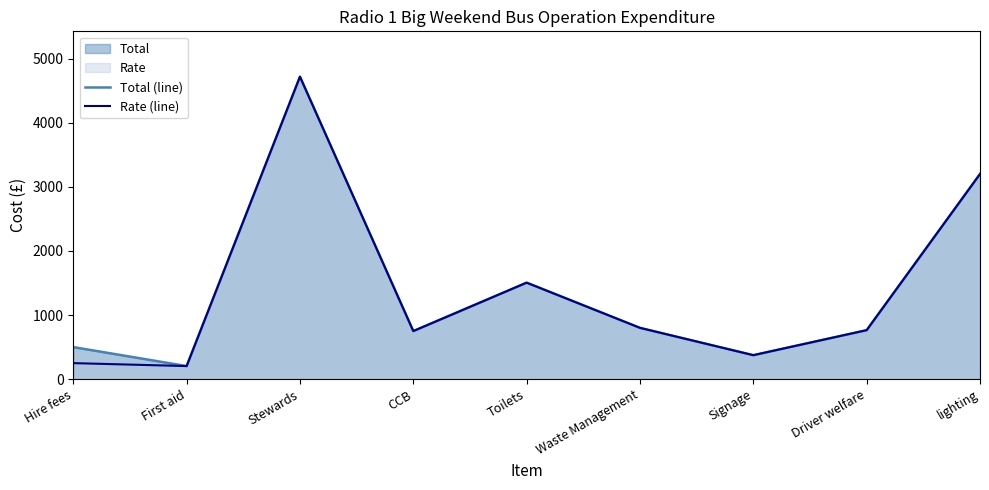

What is the label of the 4th point from the left?

CCB